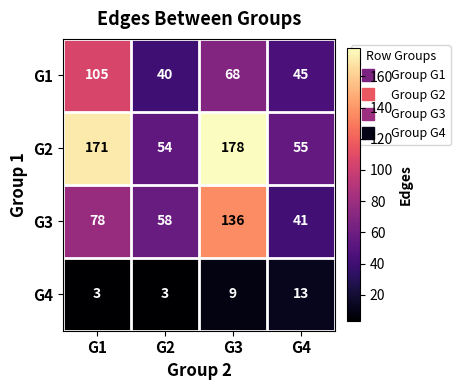

What is the minimum value shown in the chart?

3